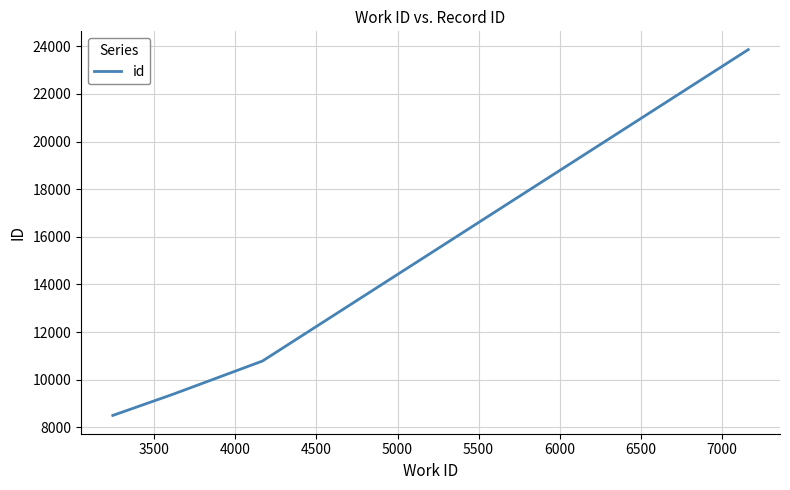

What is the maximum value shown in the chart?

23863